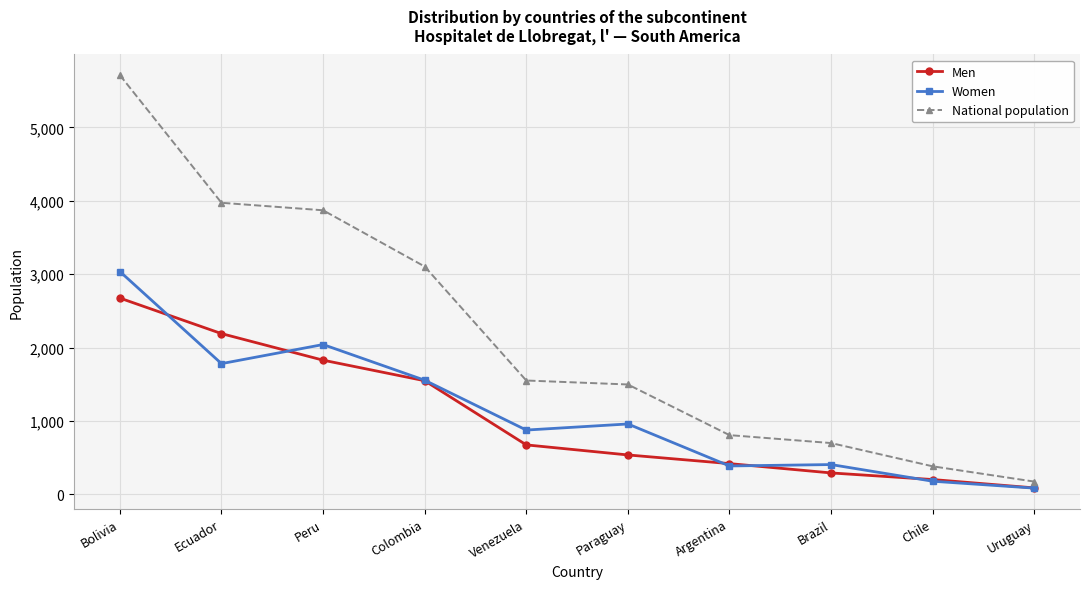

True or false: National population has more than 0 points higher than both neighbors.

False